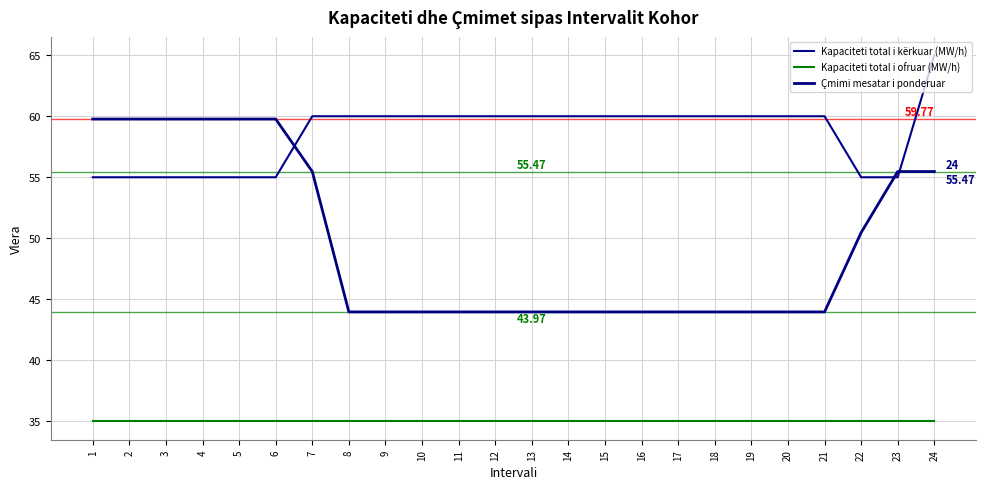

What is the value of the Çmimi mesatar i ponderuar point at the 5th from the left?

59.8